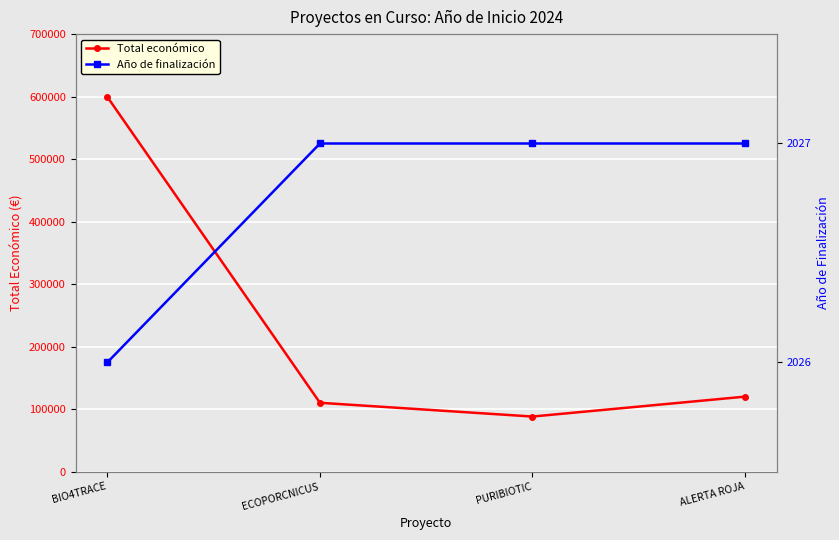

The value of Año de finalización at PURIBIOTIC is 2706. True or false?

False